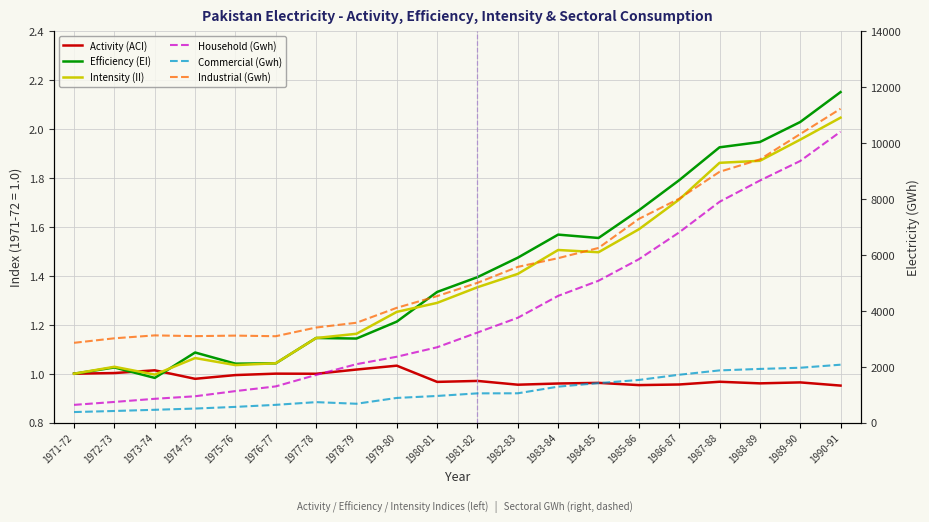

What is the average value of the Household (Gwh) series?

4000.5